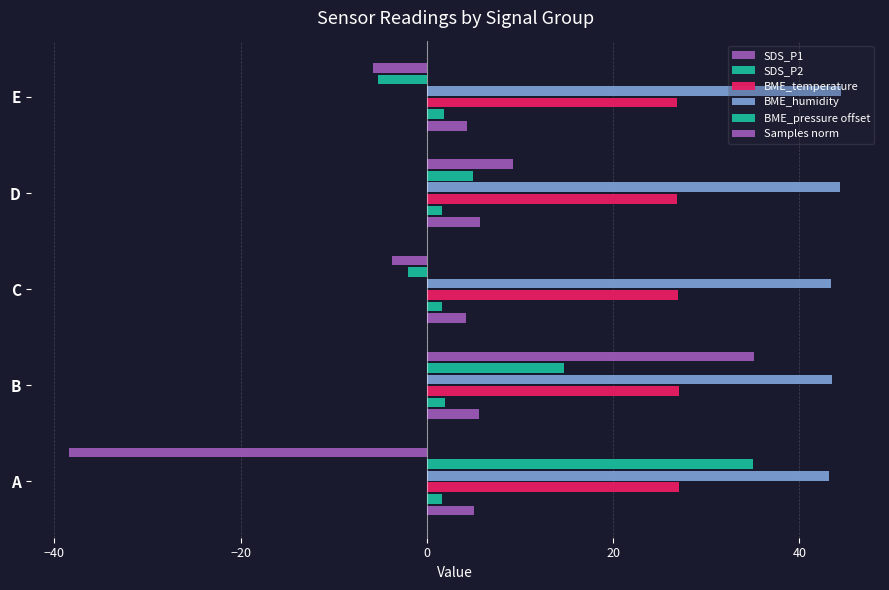

What is the difference between the maximum and second lowest values in the BME_temperature series?

0.2